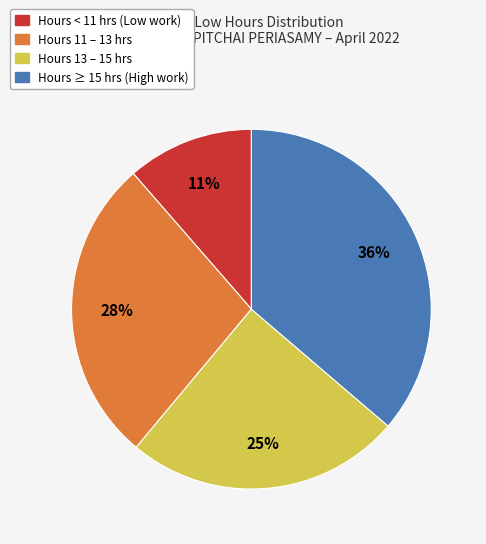

Does any single category account for the majority?

No